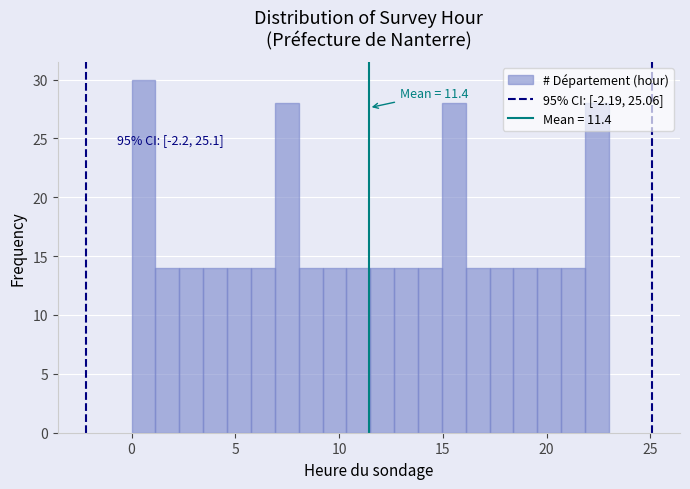

Read against the x-axis, roughly where is the centre of the tallest bar?

0.5